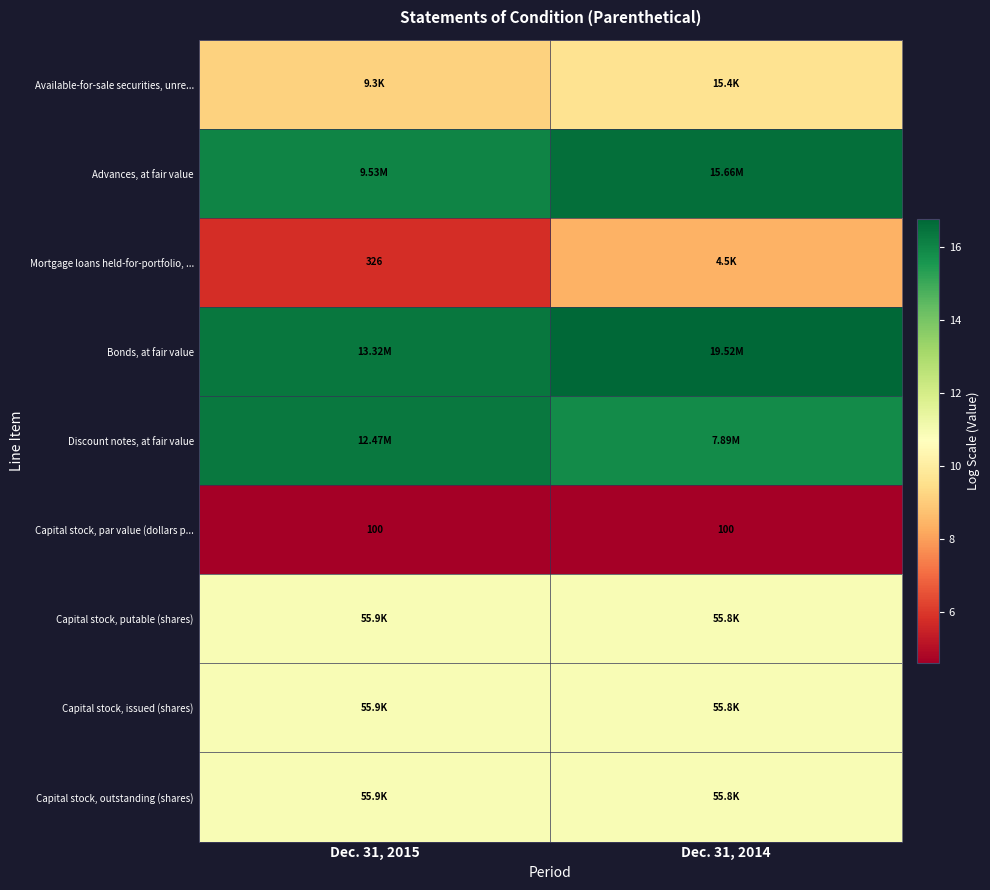

What is the difference between the highest and lowest values at Dec. 31, 2015?

11.8